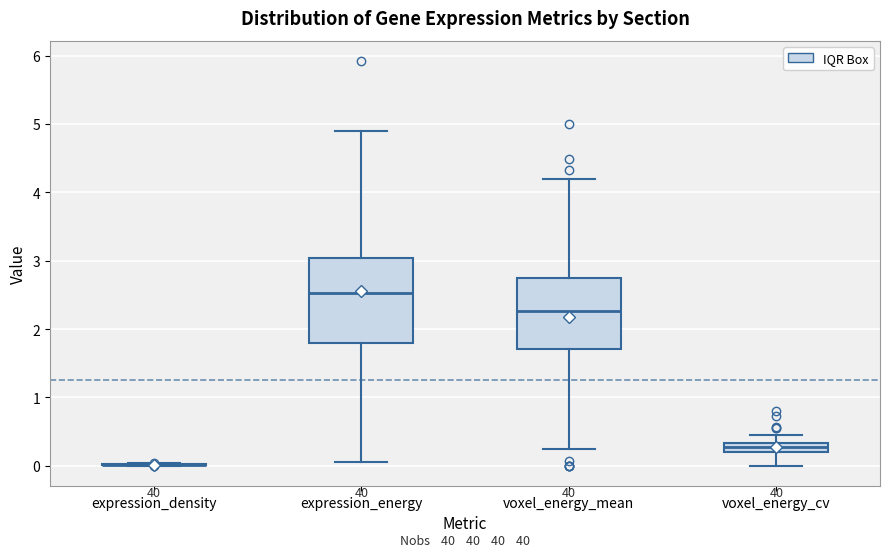

Comparing the boxes themselves (not the whiskers), which one is the tallest?

expression_energy